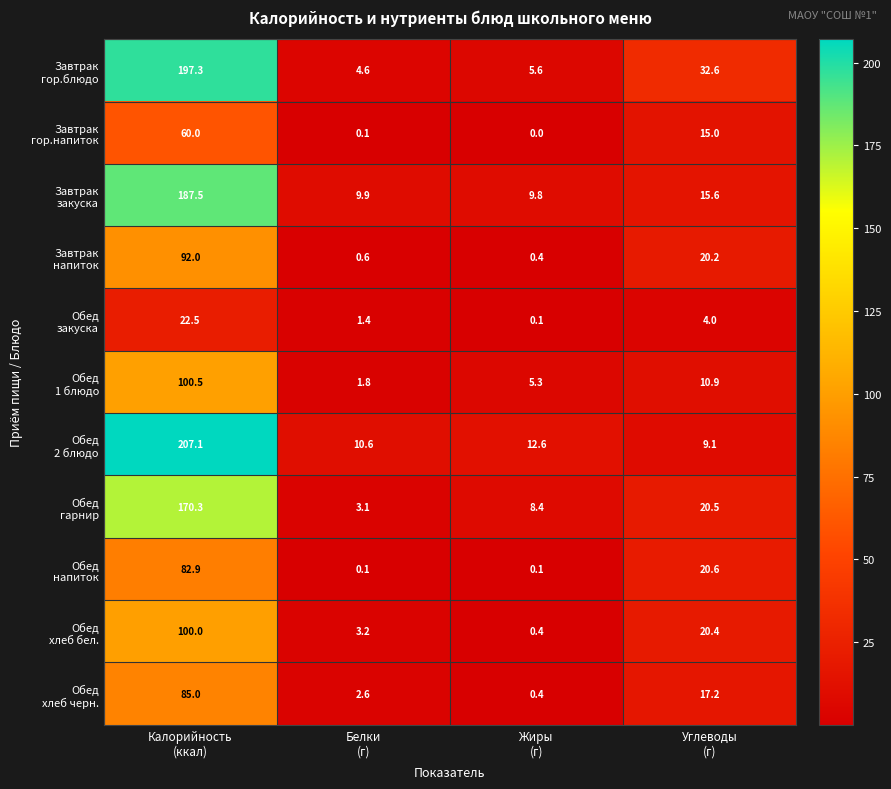

What is the greatest value displayed?

207.1